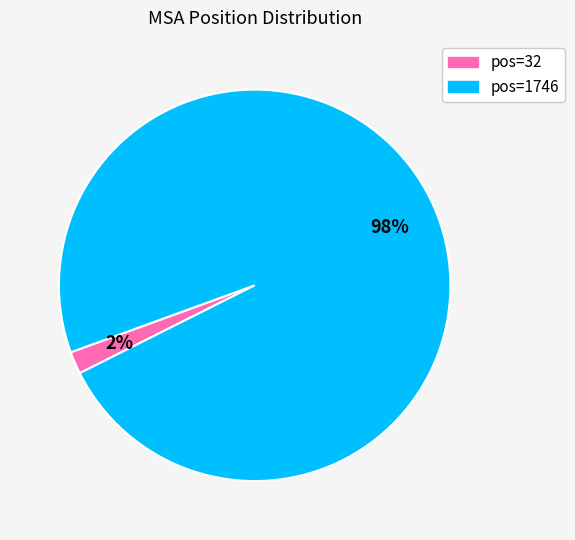

Is there a majority slice in this chart?

Yes